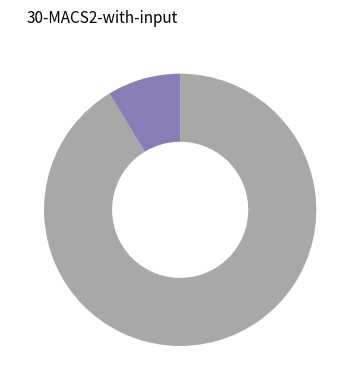

Is there any slice that represents more than half of the pie?

Yes